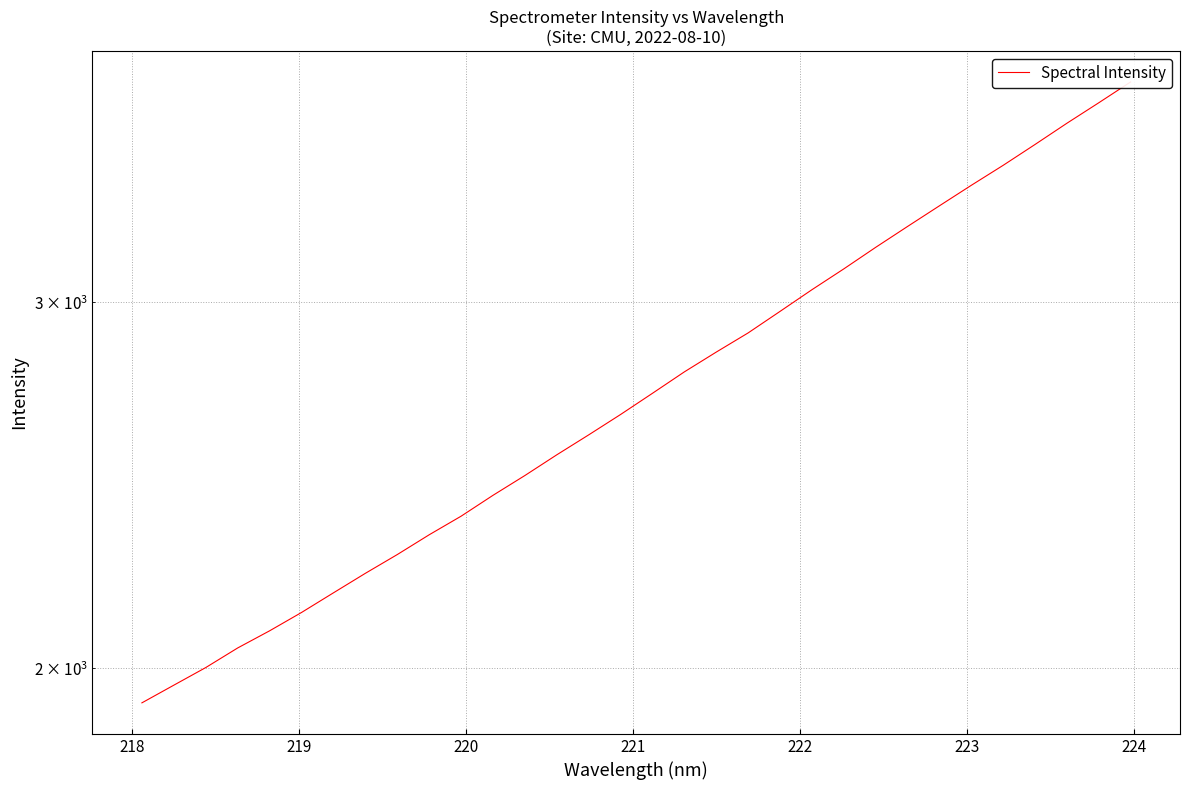

How many data points does each series have?

32